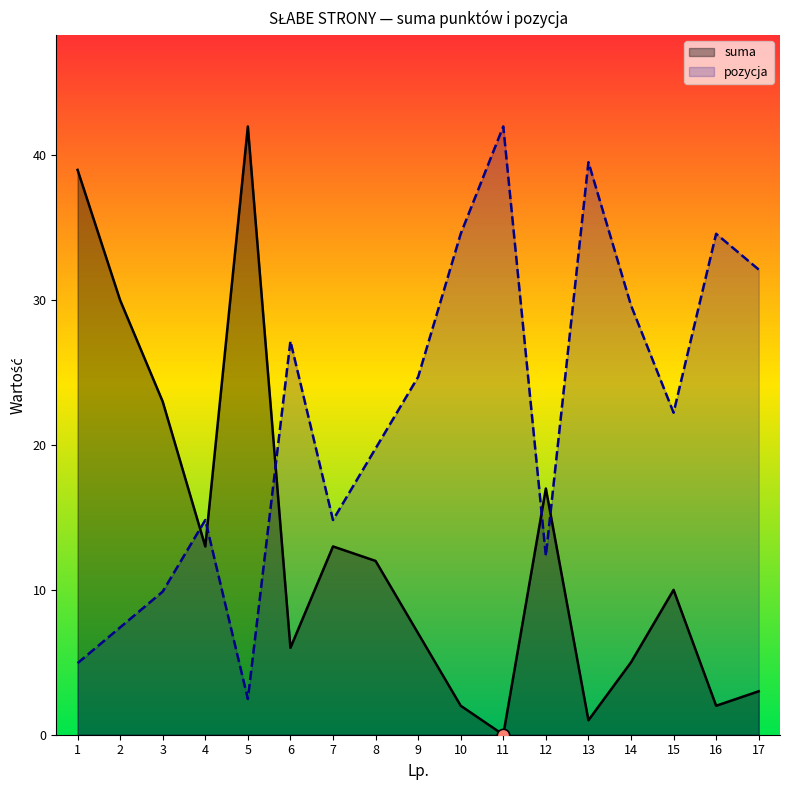

Is the value of pozycja at 2 greater than the value of suma at 1?

No